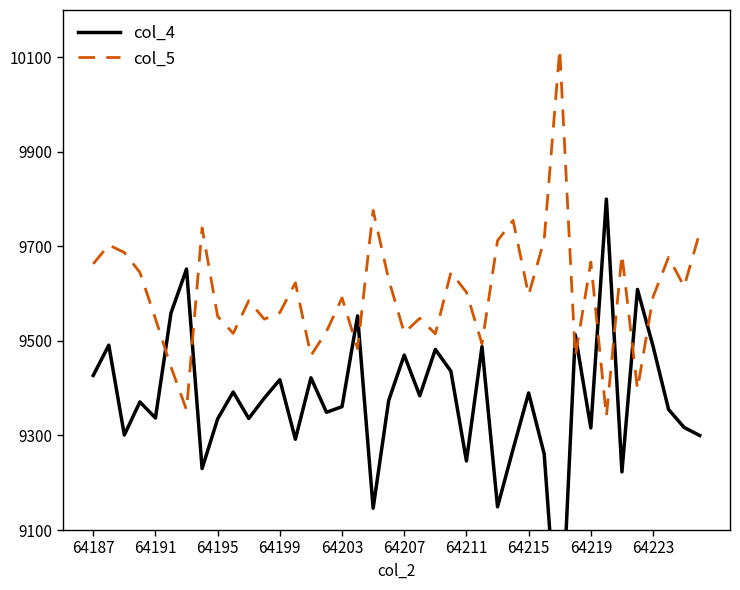

What is the maximum value for col_5?

10117